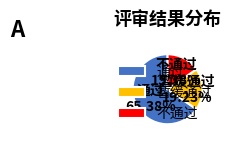

Which slice is the largest?

通过